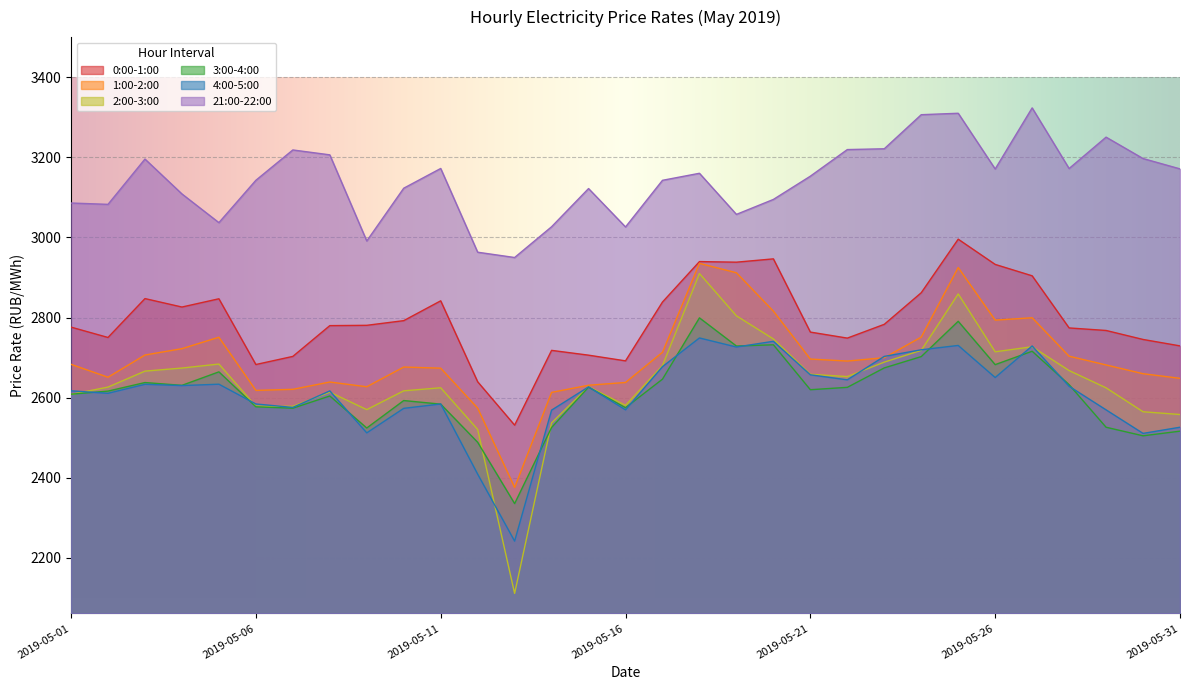

List the labels in order of 0:00-1:00 value, smallest first.

2019-05-13, 2019-05-12, 2019-05-06, 2019-05-16, 2019-05-07, 2019-05-15, 2019-05-14, 2019-05-31, 2019-05-30, 2019-05-22, 2019-05-02, 2019-05-21, 2019-05-29, 2019-05-28, 2019-05-01, 2019-05-08, 2019-05-09, 2019-05-23, 2019-05-10, 2019-05-04, 2019-05-17, 2019-05-11, 2019-05-05, 2019-05-03, 2019-05-24, 2019-05-27, 2019-05-26, 2019-05-19, 2019-05-18, 2019-05-20, 2019-05-25